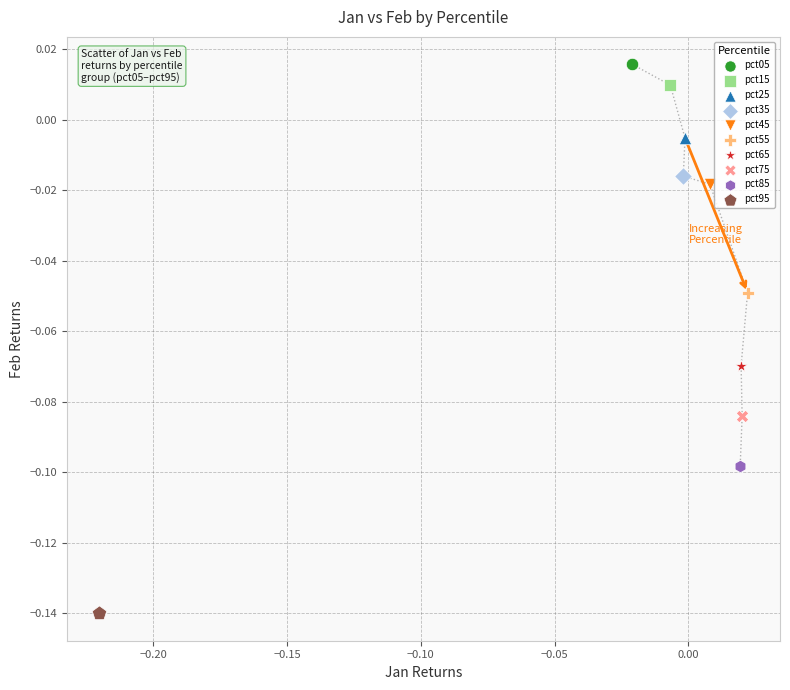

Which series contains the highest Y value?

pct05